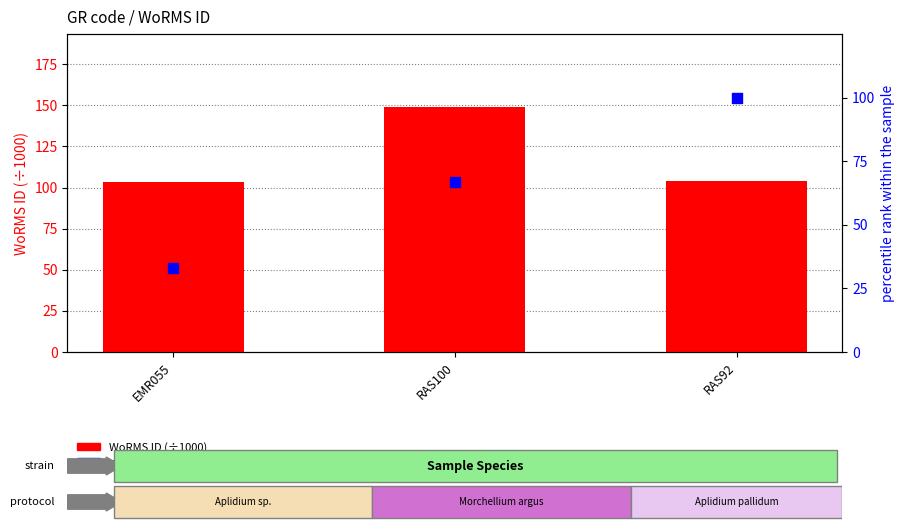

Which series has the widest spread of Y values?

percentile rank within the sample